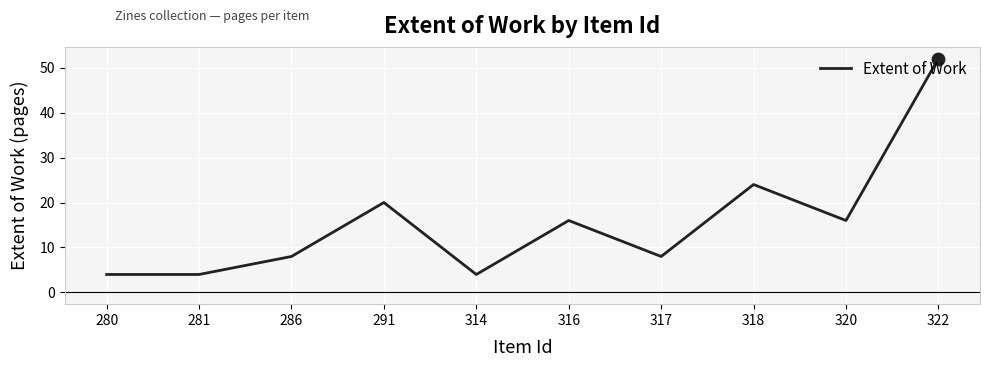

What is the ratio of the value at 281 to the value at 286?

0.5